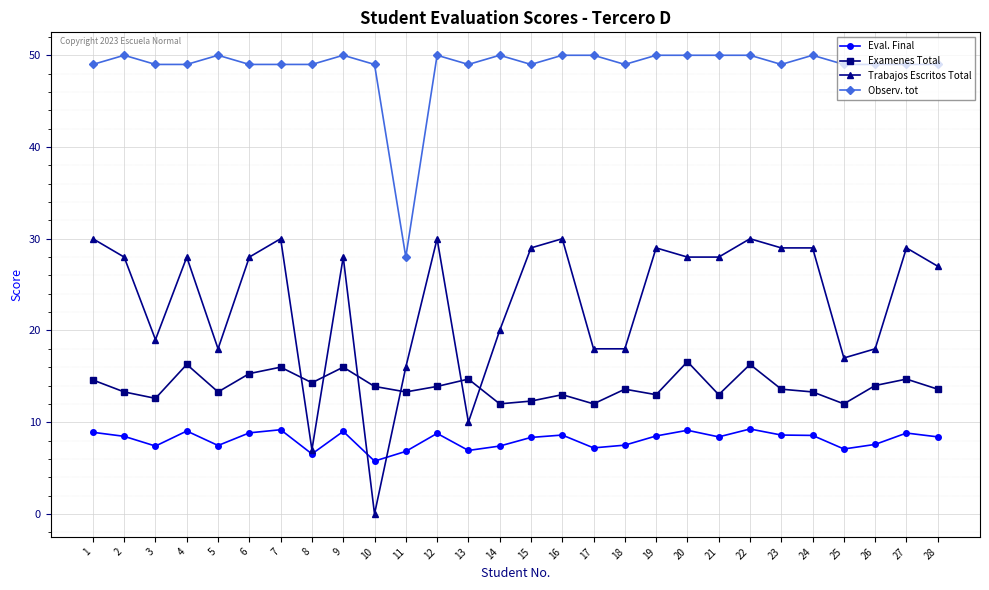

What is the sum of the Trabajos Escritos Total values at 28 and 26?

45.0